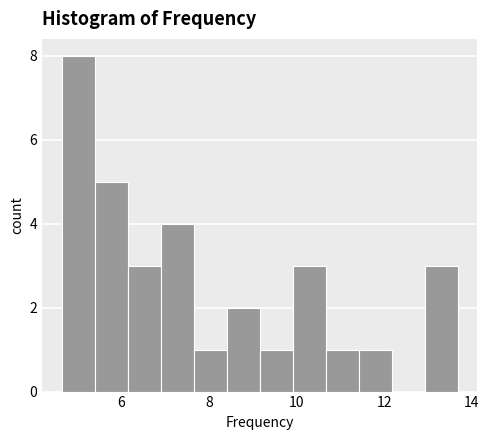

Around what value on the x-axis is the tallest bar? Give the approximate position of its centre, as read against the axis.

5.0